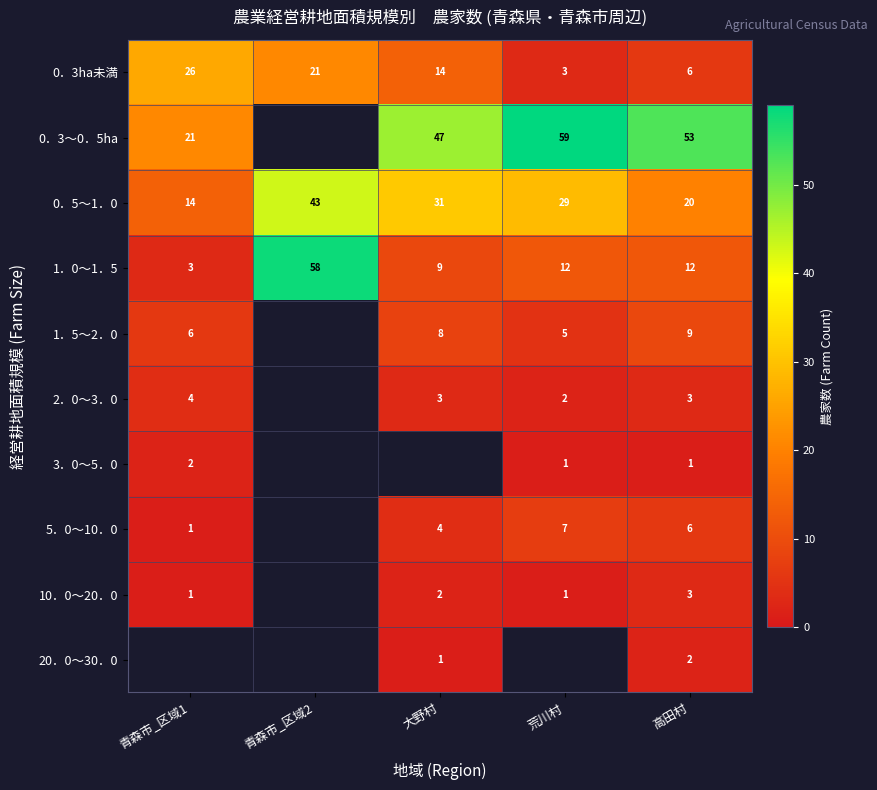

What is the spread (max minus min) of values at 荒川村?

58.0